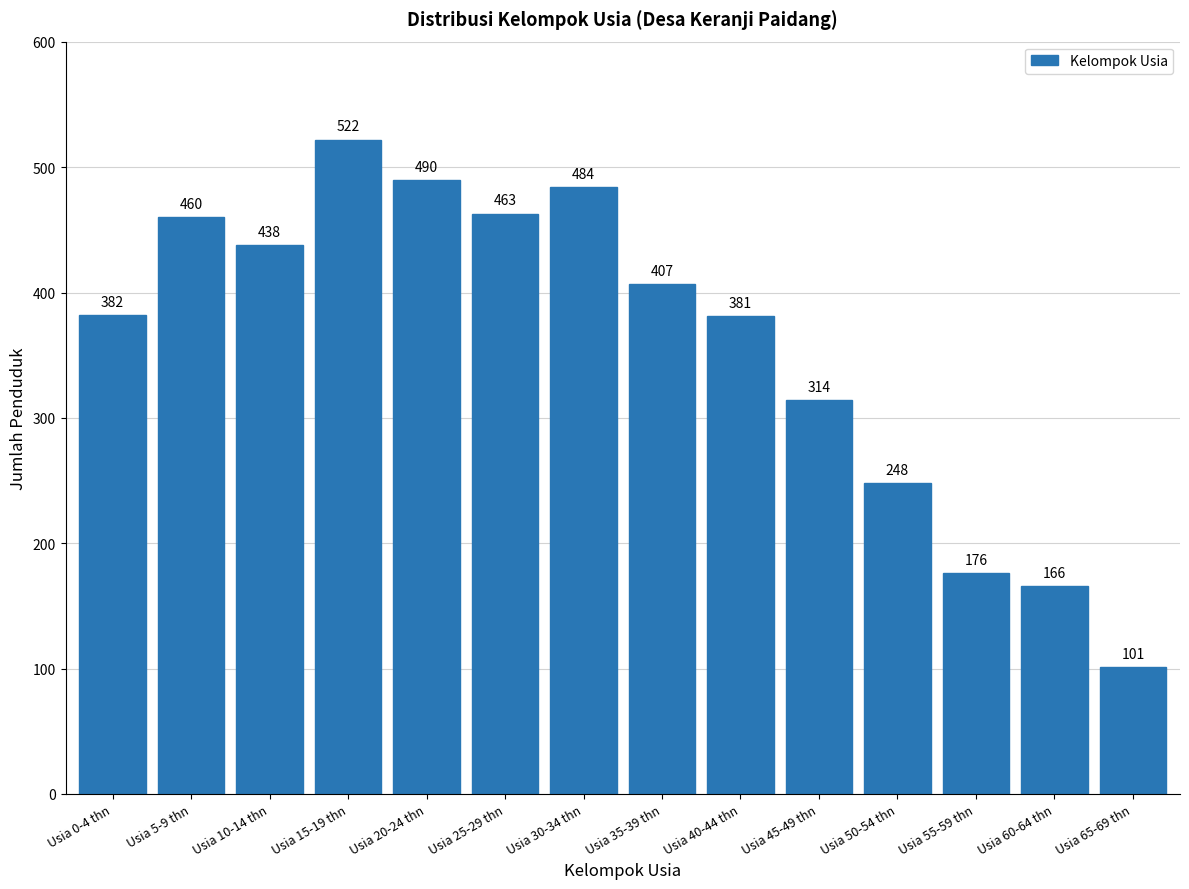

Reading left to right, extract all data points from this chart.

Usia 0-4 thn=382	Usia 5-9 thn=460	Usia 10-14 thn=438	Usia 15-19 thn=522	Usia 20-24 thn=490	Usia 25-29 thn=463	Usia 30-34 thn=484	Usia 35-39 thn=407	Usia 40-44 thn=381	Usia 45-49 thn=314	Usia 50-54 thn=248	Usia 55-59 thn=176	Usia 60-64 thn=166	Usia 65-69 thn=101